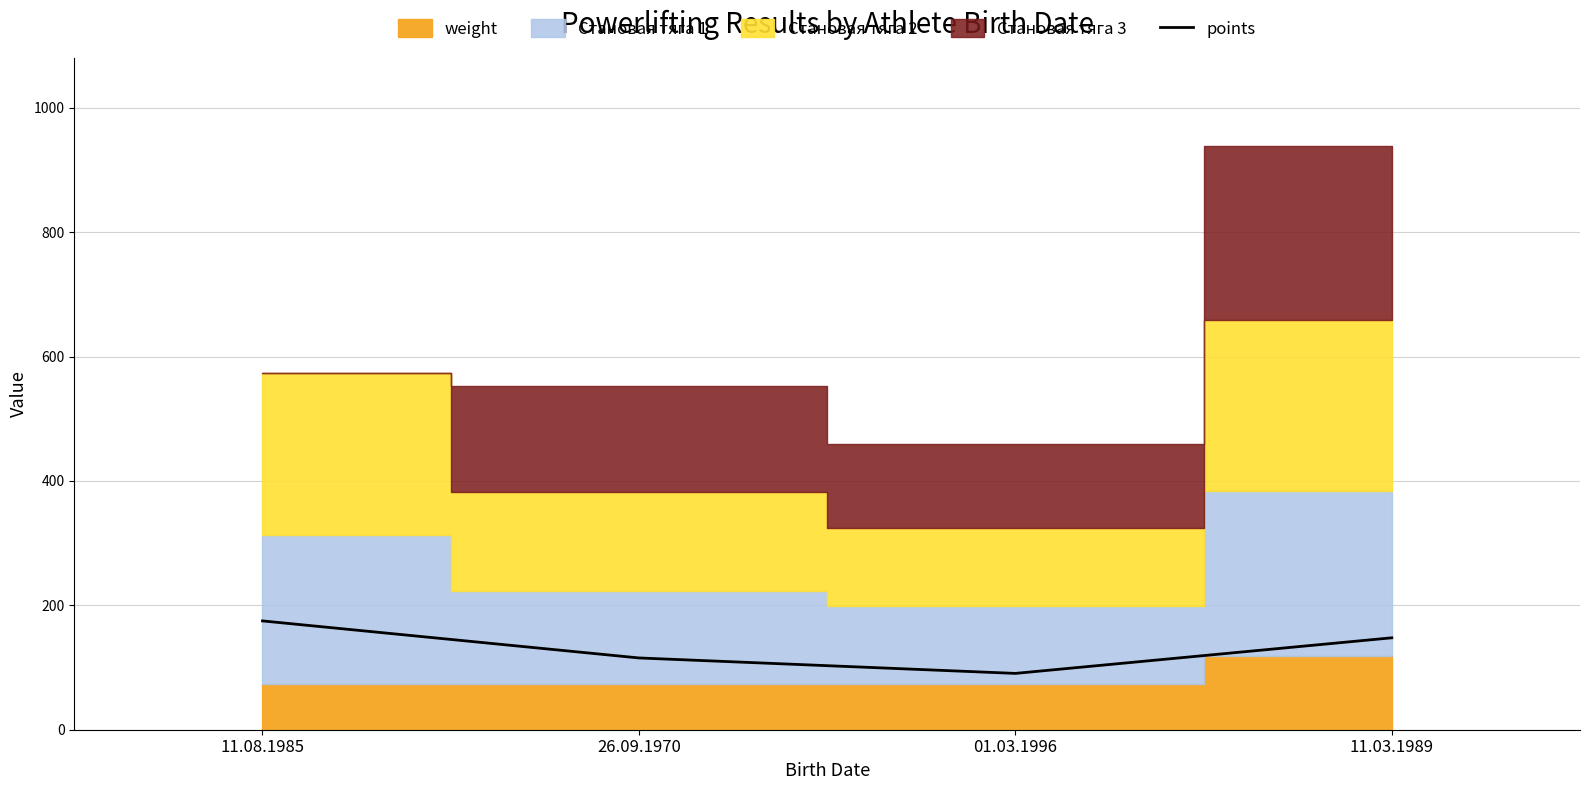

The chart shows a value of 115.4 at 26.09.1970. True or false?

True